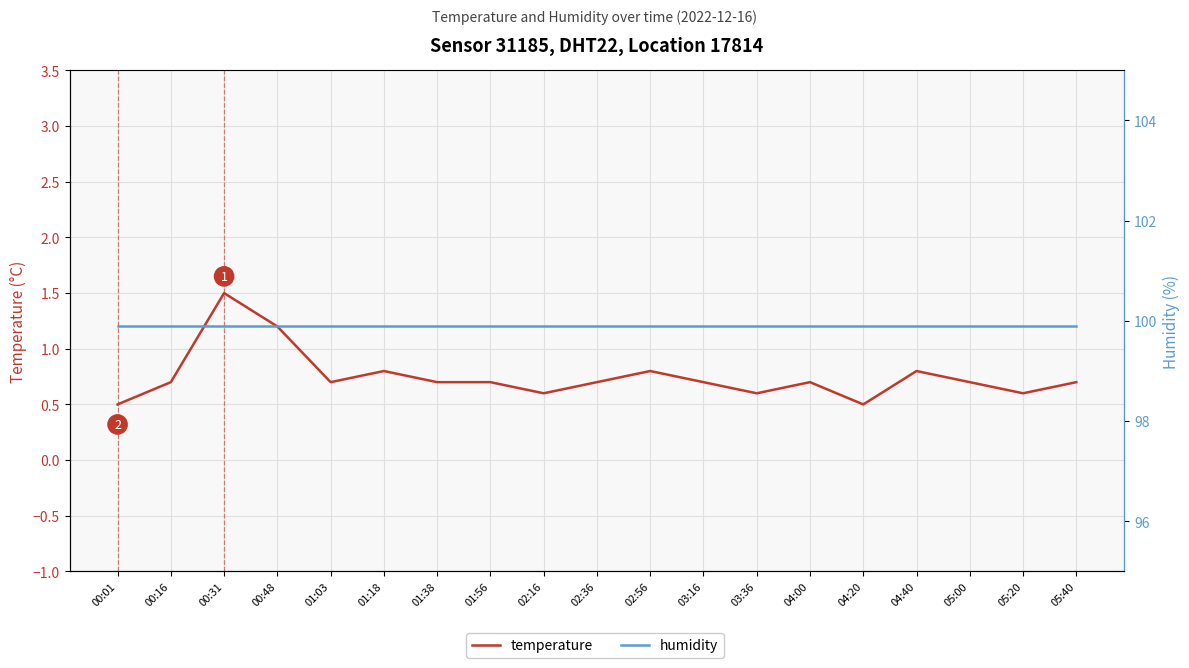

List the series in order of their overall mean, lowest first.

temperature, humidity